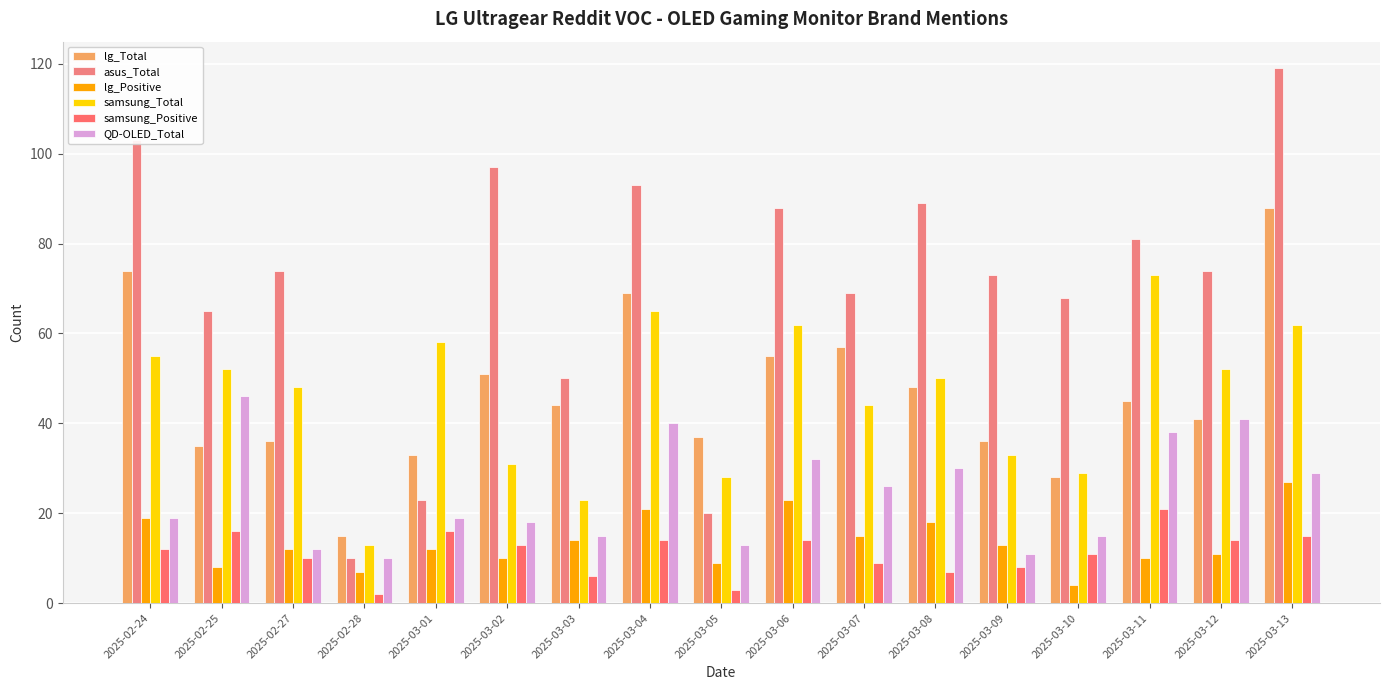

How many data points in samsung_Total are less than 50?

8